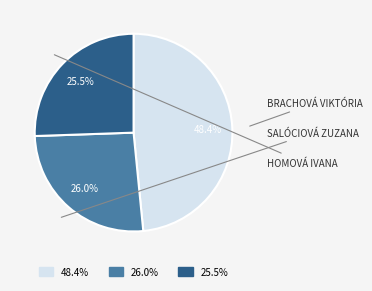

How many segments does this pie chart have?

3